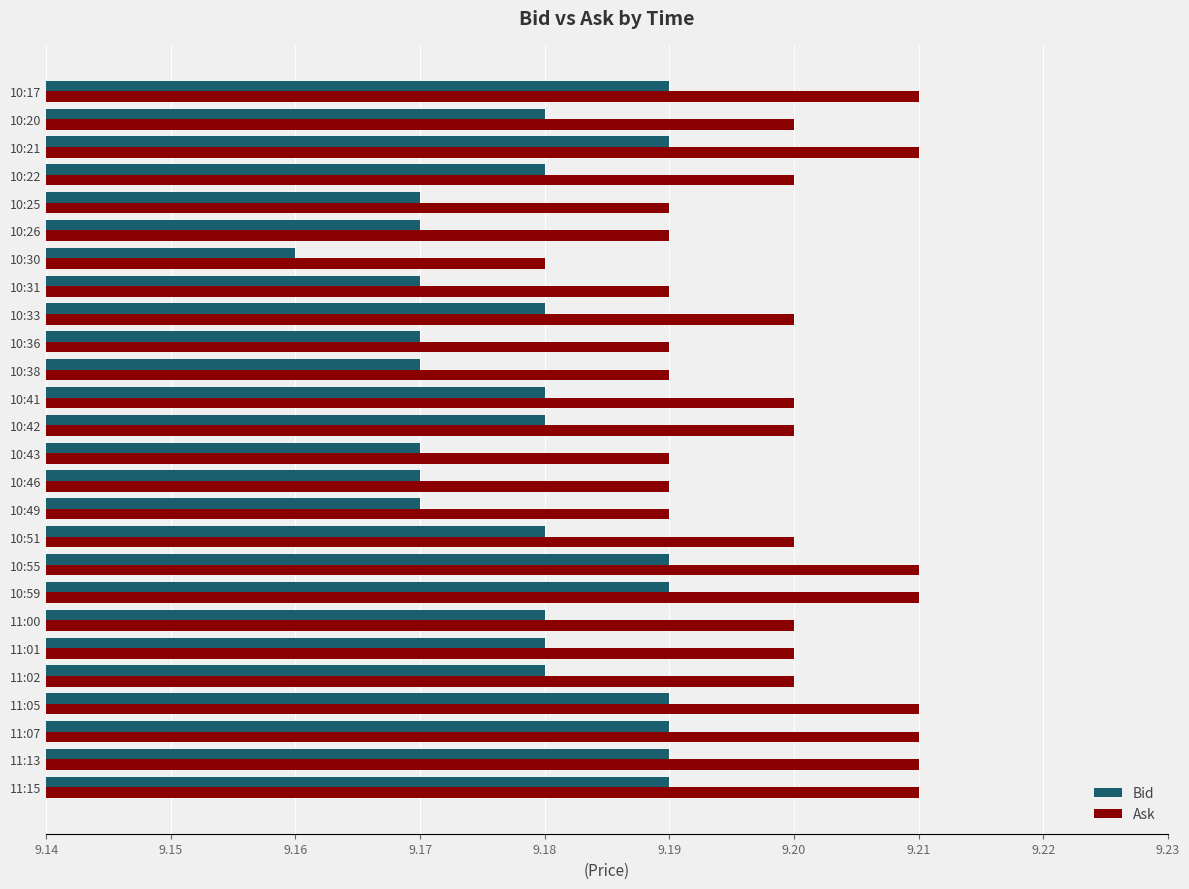

Which series has the widest spread of values?

Ask